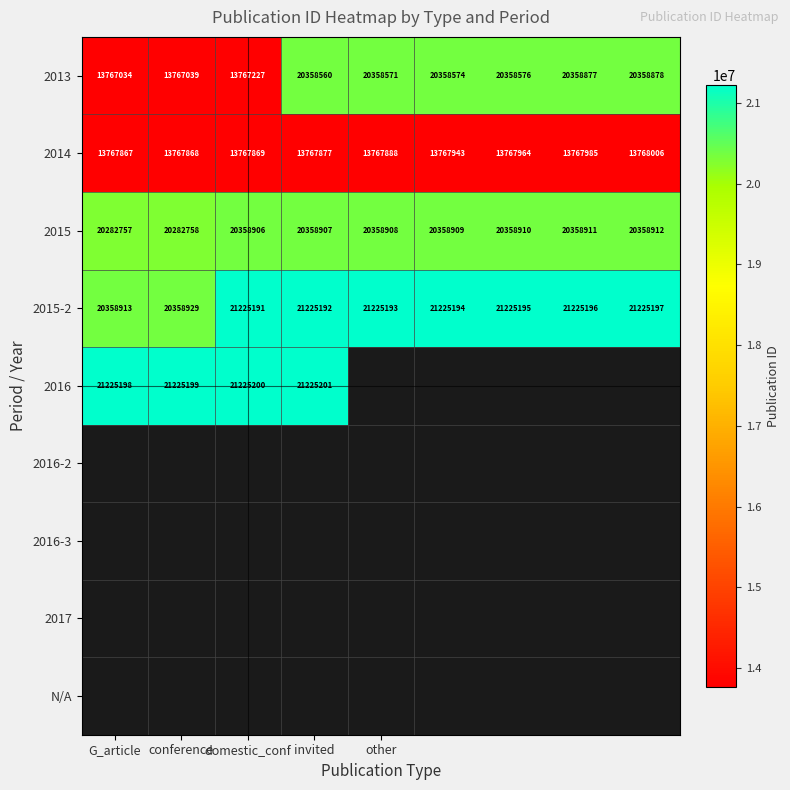

What is the difference between the maximum and minimum values in the 2013 series?

6591844